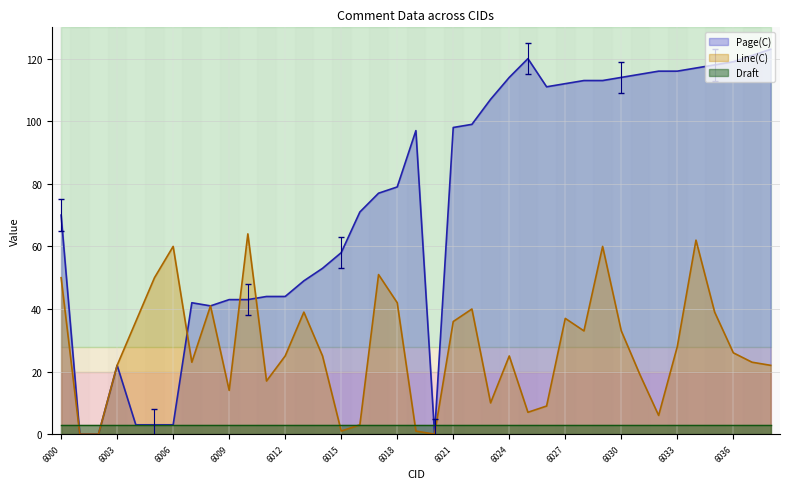

Is it true that Page(C) equals 116 at 6032?

True